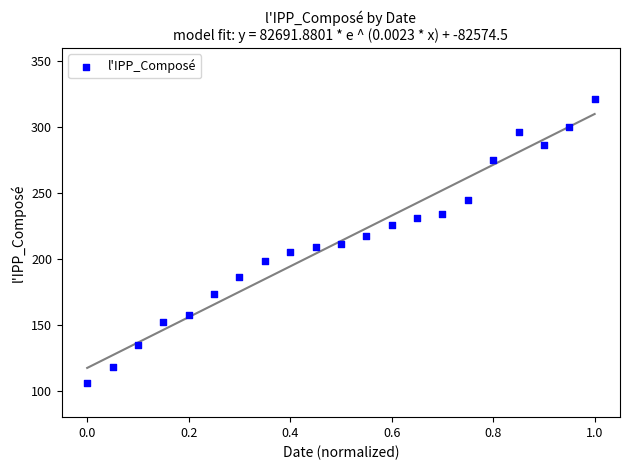

What is the range of Y values (max minus min)?

215.5